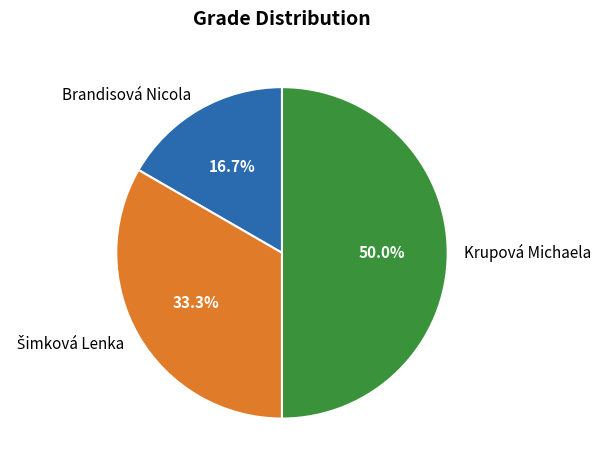

What portion of the pie excludes Brandisová Nicola?

83.3%